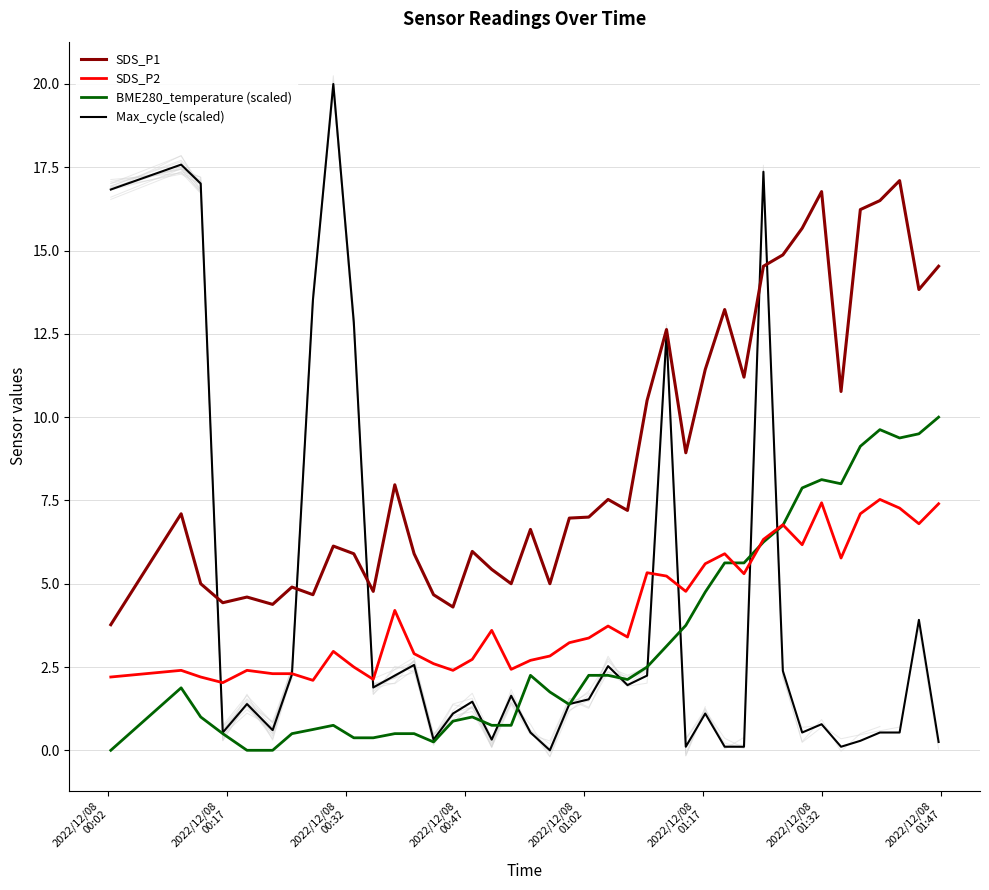

Reading left to right, list all the values displayed in this chart.

SDS_P1: 3.8	7.1	5.0	4.4	4.6	4.4	4.9	4.7	6.1	5.9	4.8	8.0	5.9	4.7	4.3	6.0	5.4	5.0	6.6	5.0	7.0	7.0	7.5	7.2	10.5	12.6	8.9	11.4	13.2	11.2	14.5	14.9	15.7	16.8	10.8	16.2	16.5	17.1	13.8	14.5
SDS_P2: 2.2	2.4	2.2	2.0	2.4	2.3	2.3	2.1	3.0	2.5	2.1	4.2	2.9	2.6	2.4	2.7	3.6	2.4	2.7	2.8	3.2	3.4	3.7	3.4	5.3	5.2	4.8	5.6	5.9	5.3	6.3	6.8	6.2	7.4	5.8	7.1	7.5	7.3	6.8	7.4
BME280_temperature (scaled): 0.0	1.9	1.0	0.5	0.0	0.0	0.5	0.6	0.8	0.4	0.4	0.5	0.5	0.3	0.9	1.0	0.8	0.8	2.3	1.8	1.4	2.3	2.3	2.1	2.5	3.1	3.8	4.8	5.6	5.6	6.2	6.8	7.9	8.1	8.0	9.1	9.6	9.4	9.5	10.0
Max_cycle (scaled): 16.8	17.6	17.0	0.5	1.4	0.6	2.3	13.5	20.0	12.8	1.9	2.2	2.6	0.3	1.1	1.5	0.3	1.6	0.5	0.0	1.4	1.5	2.5	2.0	2.2	12.5	0.1	1.1	0.1	0.1	17.4	2.4	0.5	0.8	0.1	0.3	0.5	0.5	3.9	0.2